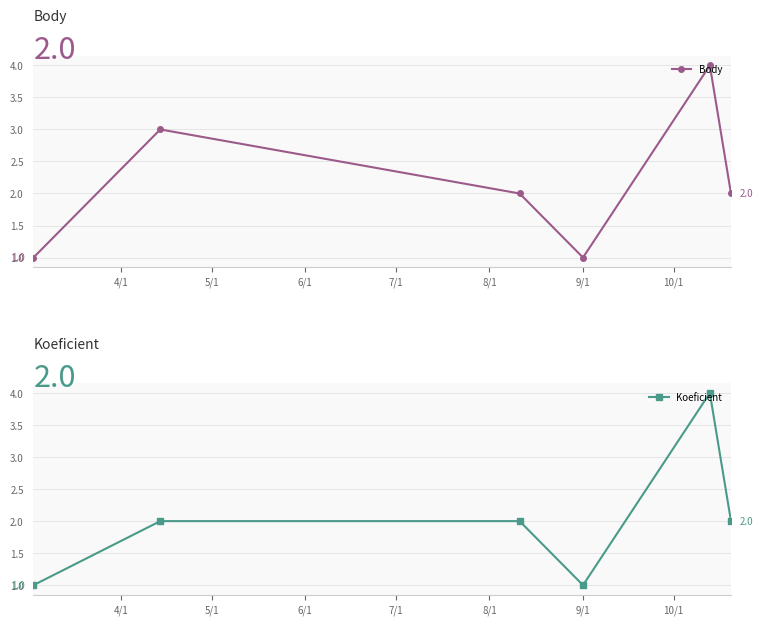

True or false: Koeficient and Body intersect in this chart.

False